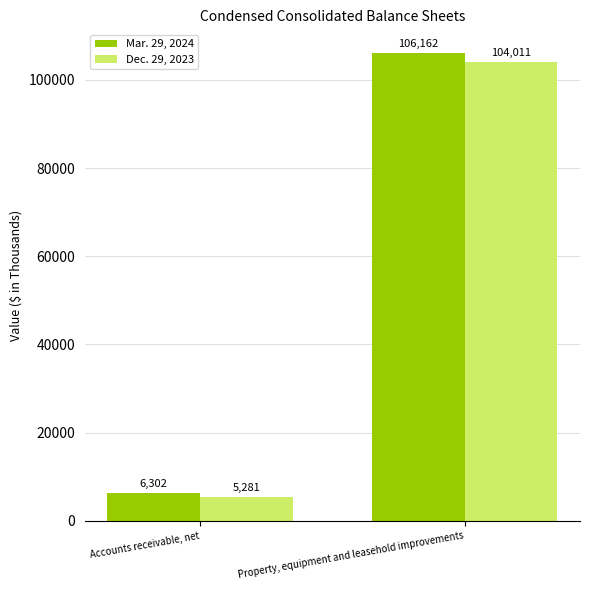

What is the difference between the Mar. 29, 2024 values at Property, equipment and leasehold improvements and Accounts receivable, net?

99860